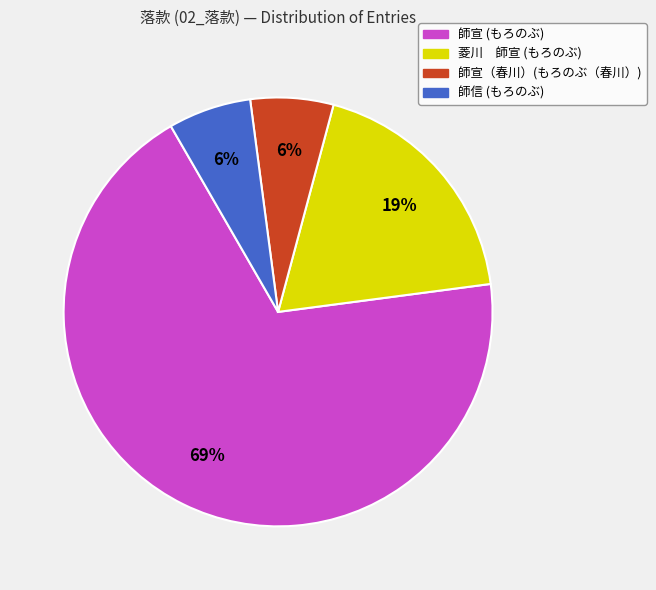

To the nearest percent, what percentage of the pie is 師宣（春川）(もろのぶ（春川）)?

6%